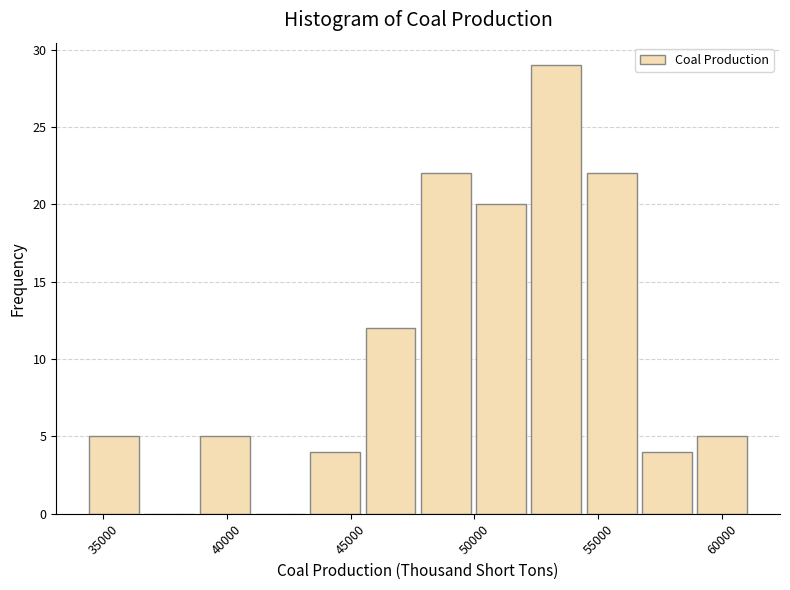

Which range on the x-axis has the tallest bar?

52000 to 54500